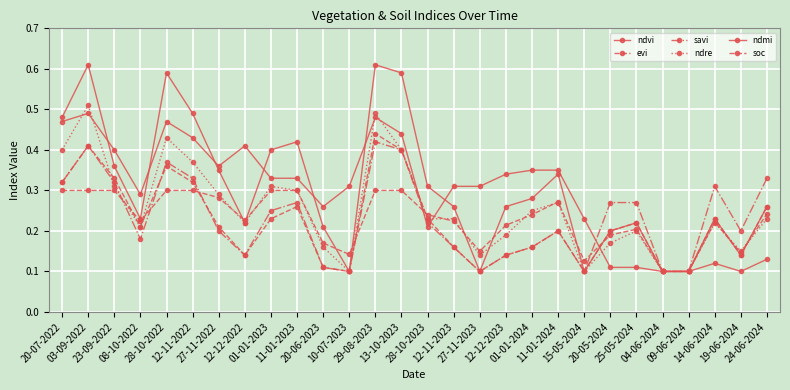

At which category is the sum across all series the highest?

29-08-2023